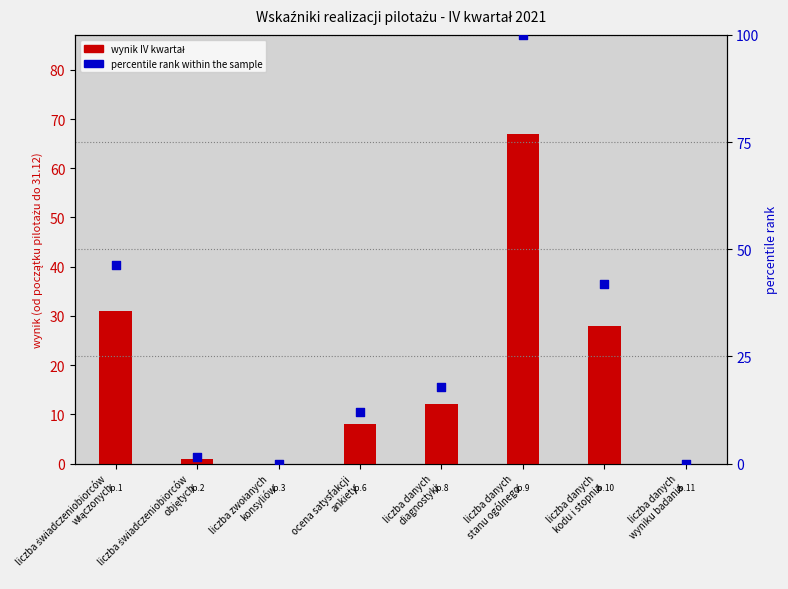

At how many categories does at least one series exceed 27?

3